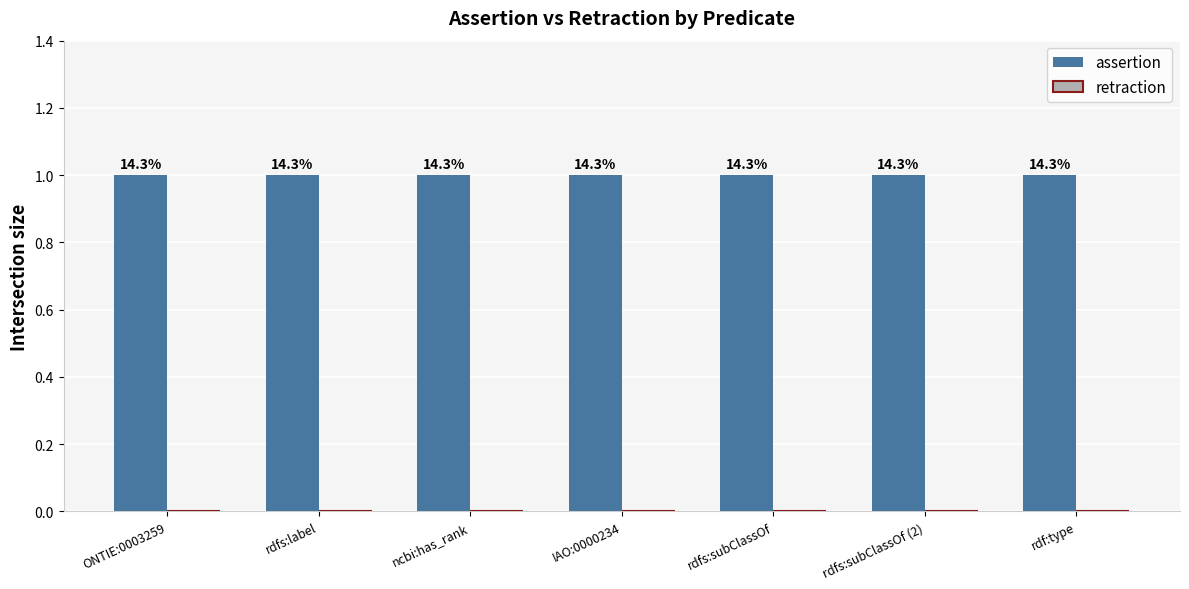

At how many categories does at least one series exceed 0?

7